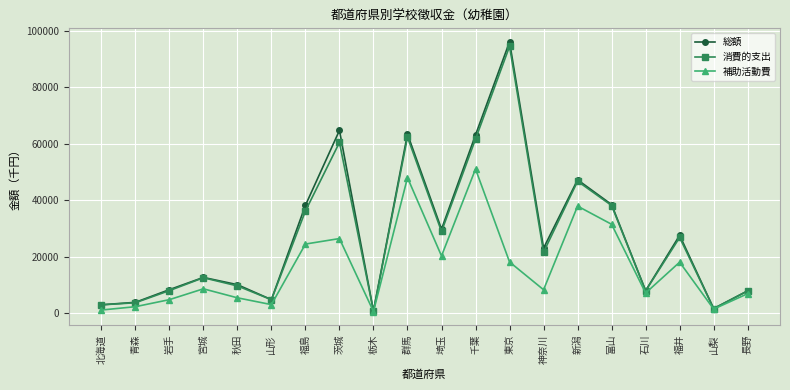

Which series changed the most between 岩手 and 群馬?

総額